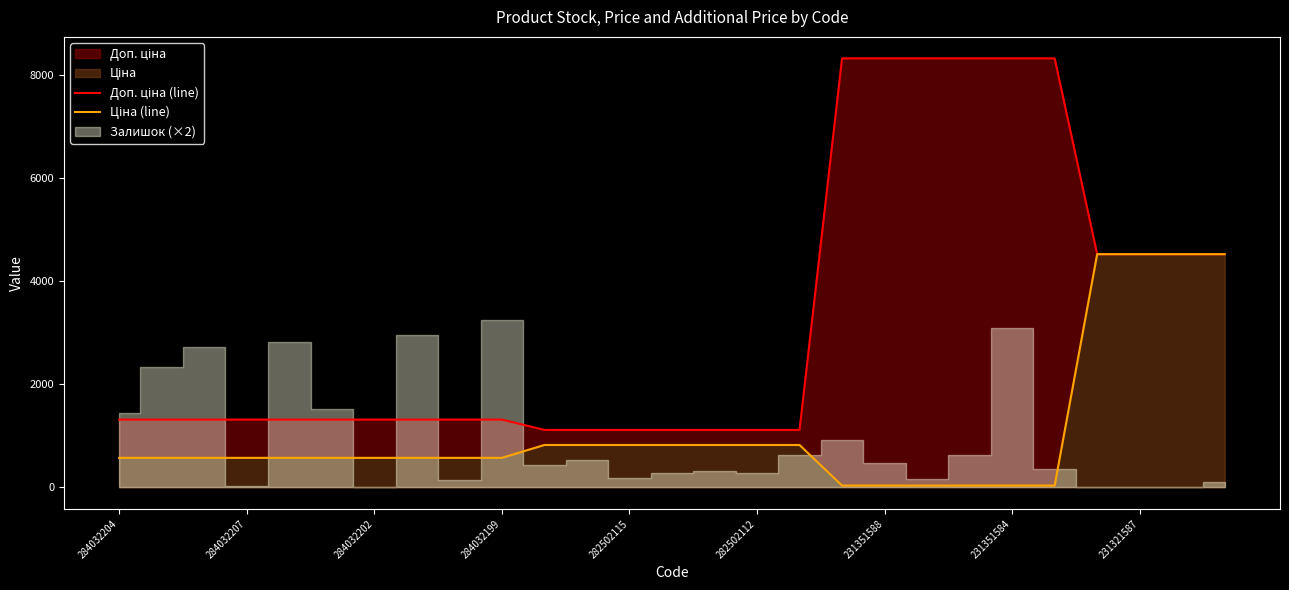

At which category is the sum across all series the highest?

23